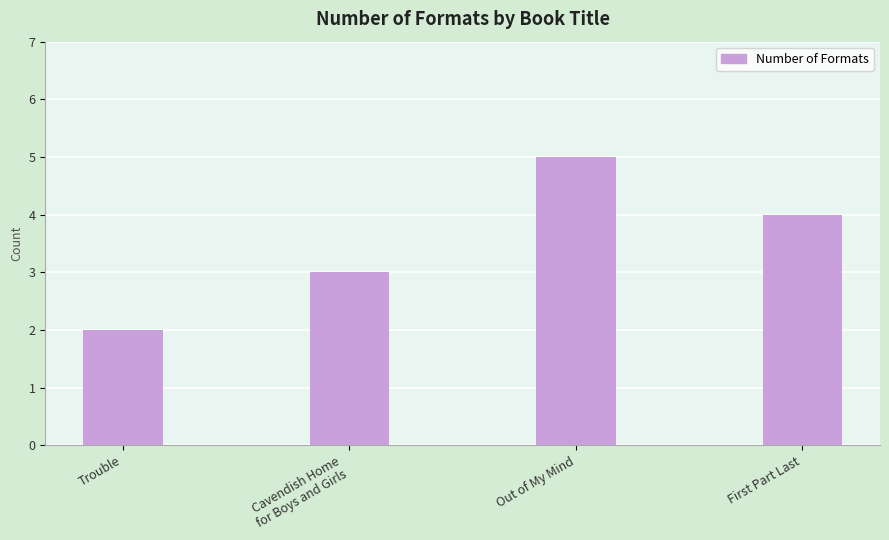

What is the difference between the maximum and minimum values?

3